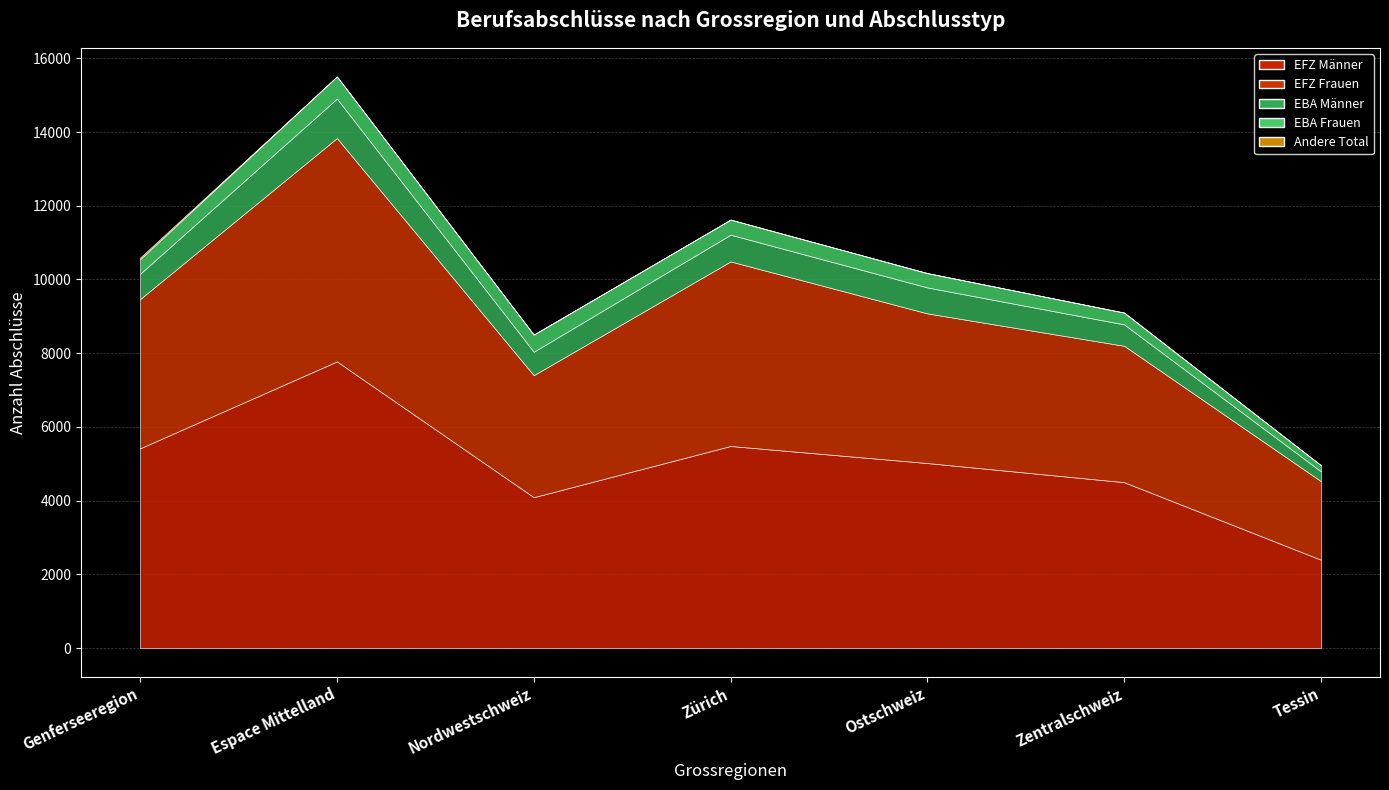

List the labels in order of EBA Männer value, largest first.

Espace Mittelland, Zürich, Ostschweiz, Genferseeregion, Nordwestschweiz, Zentralschweiz, Tessin